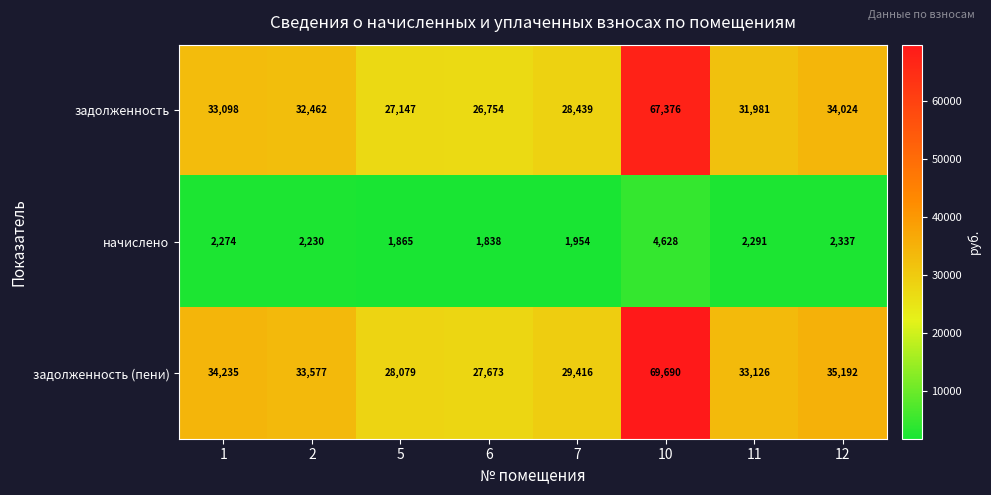

What is the difference between the highest and lowest values at 7?

27462